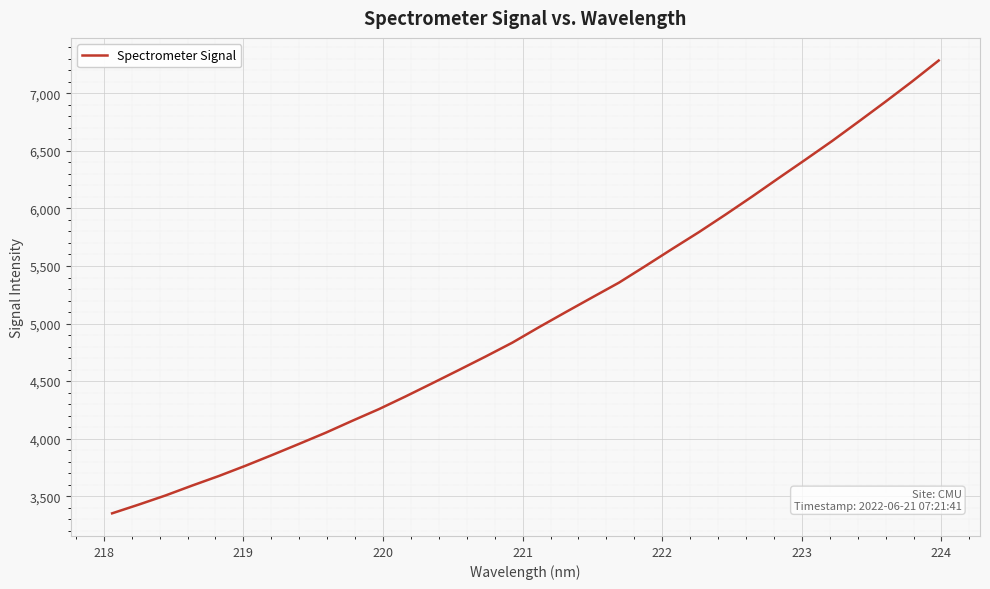

What is the minimum value shown in the chart?

3351.2